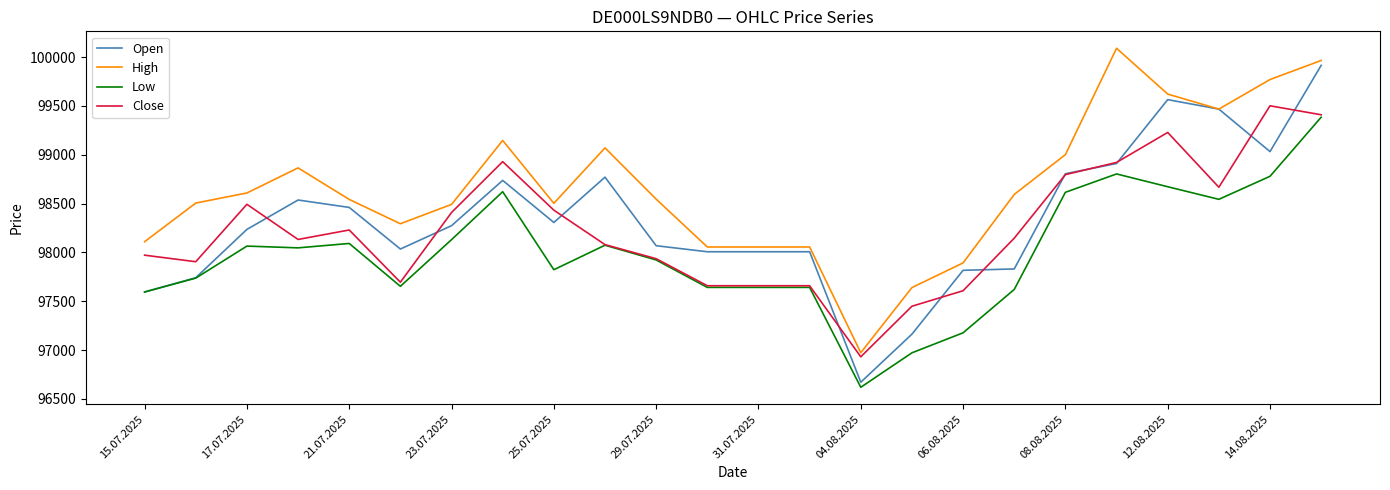

Does the chart have visible grid lines?

No